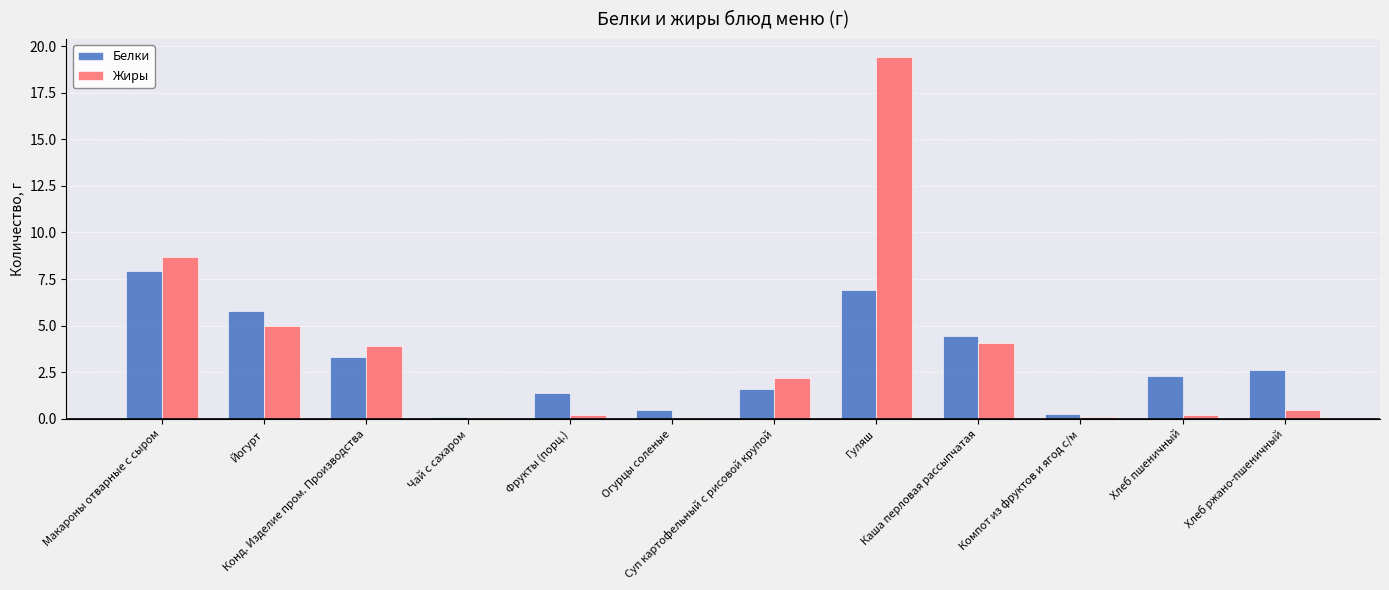

The value of Белки at Гуляш is 6.9. True or false?

True